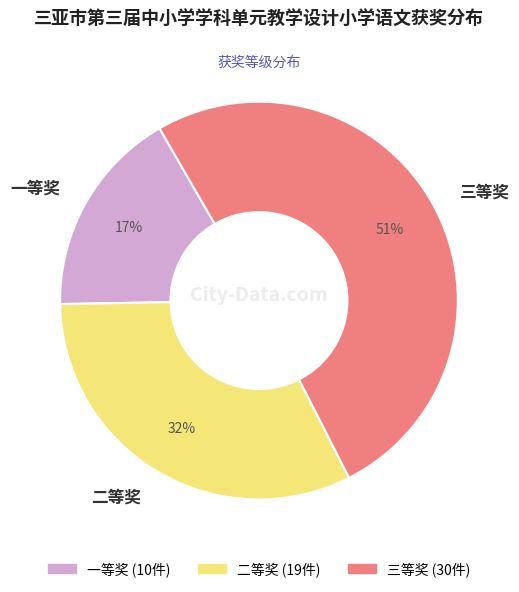

Is the sum of 一等奖 and 三等奖 greater than half?

Yes